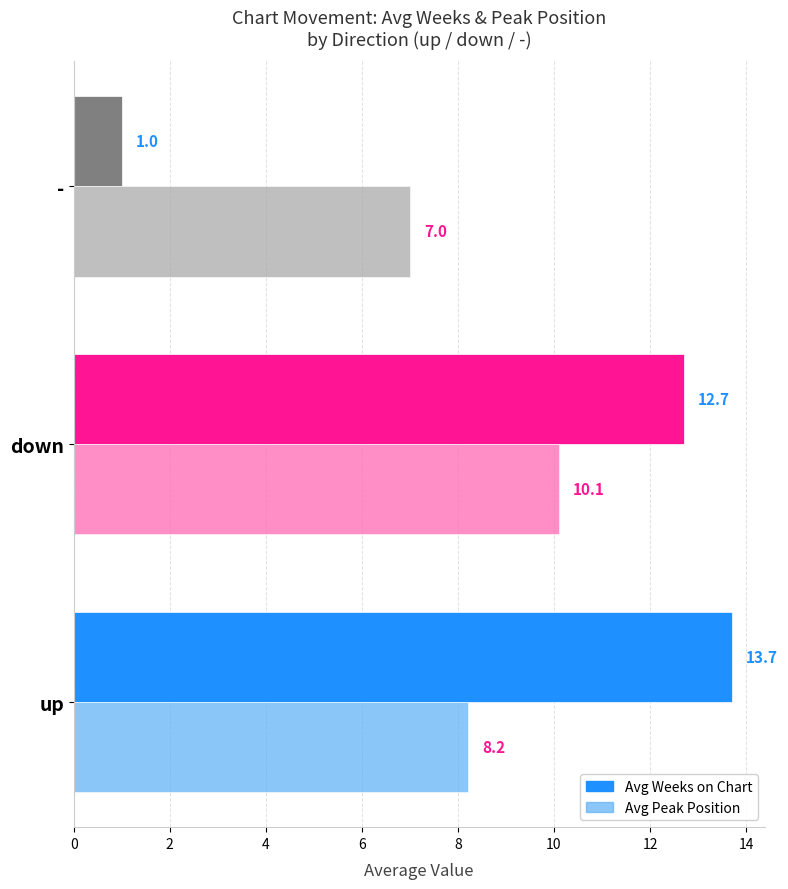

What is the difference between the Avg Weeks on Chart values at - and up?

12.7